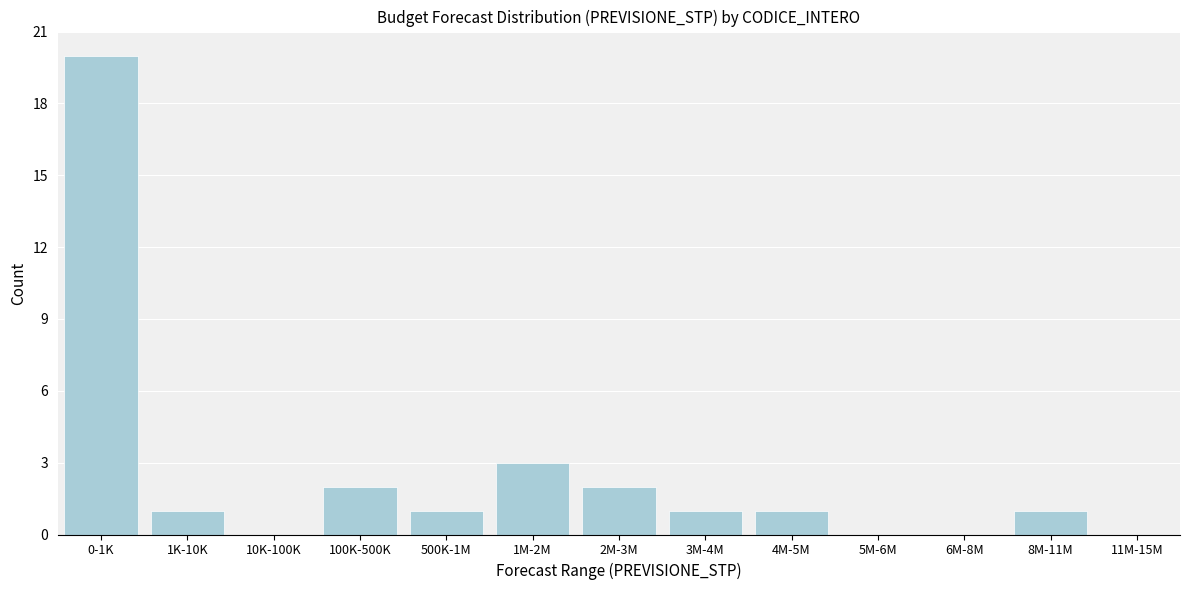

Reading right to left, extract all data points from this chart.

11M-15M=0	8M-11M=1	6M-8M=0	5M-6M=0	4M-5M=1	3M-4M=1	2M-3M=2	1M-2M=3	500K-1M=1	100K-500K=2	10K-100K=0	1K-10K=1	0-1K=20